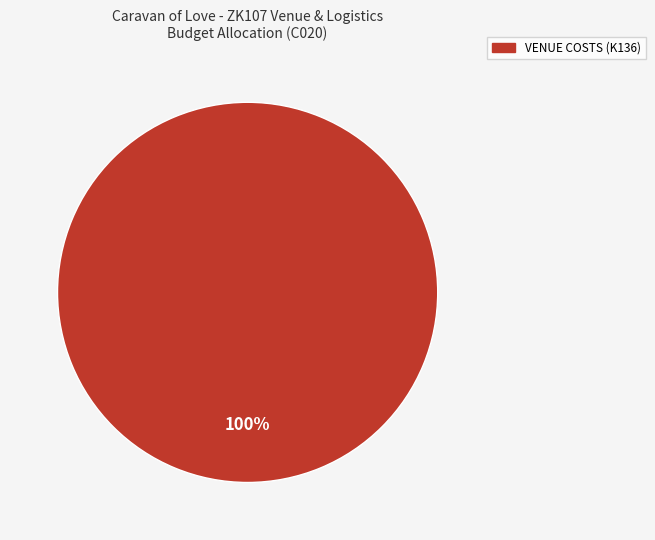

Is there any slice that represents more than half of the pie?

Yes